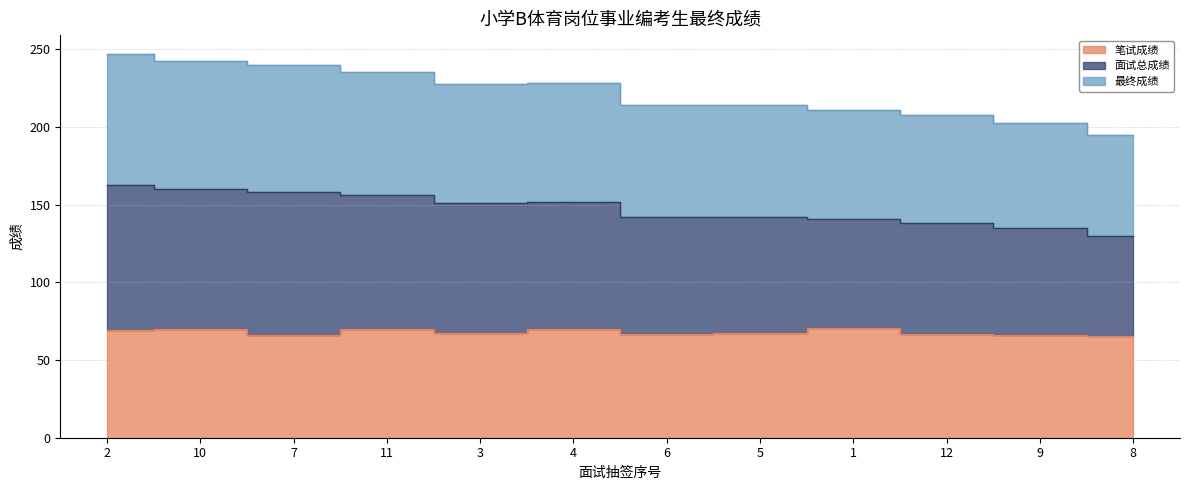

What is the label of the 5th point from the left?

3